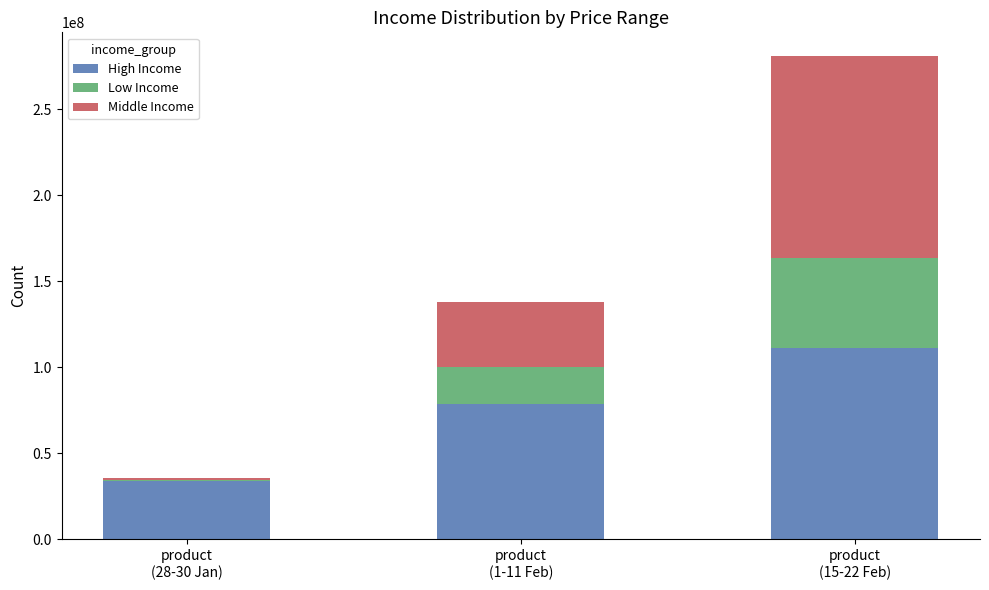

What is the maximum value for High Income?

111330000